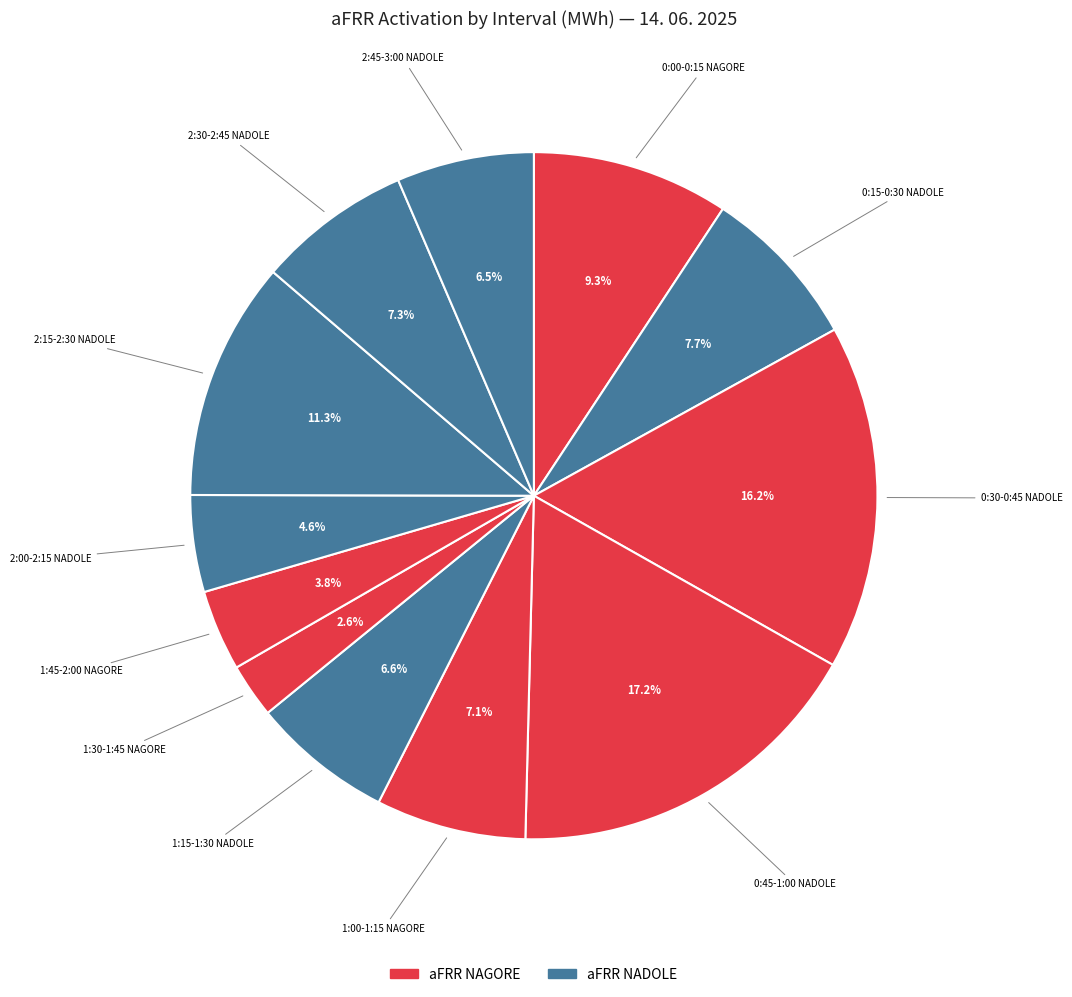

What percentage is NOT represented by 2:15-2:30 NADOLE?

88.7%